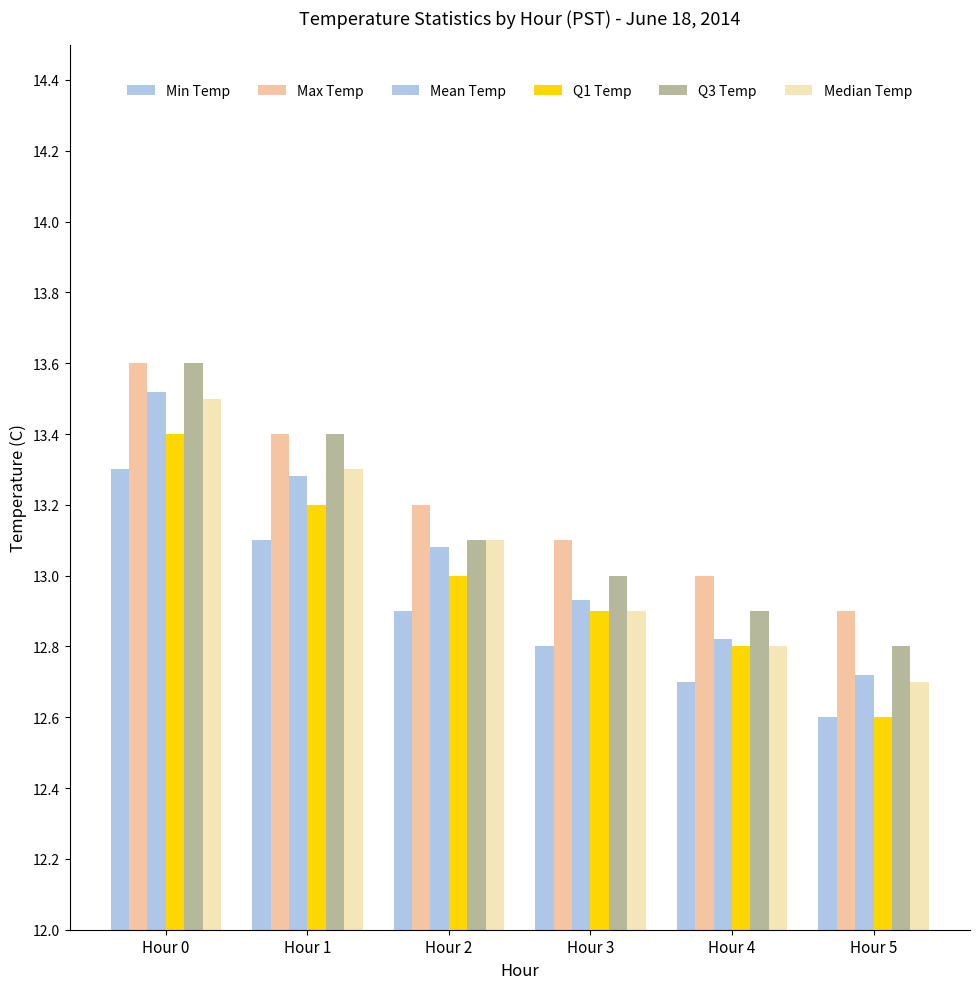

Which series has the largest total across all categories?

Max Temp